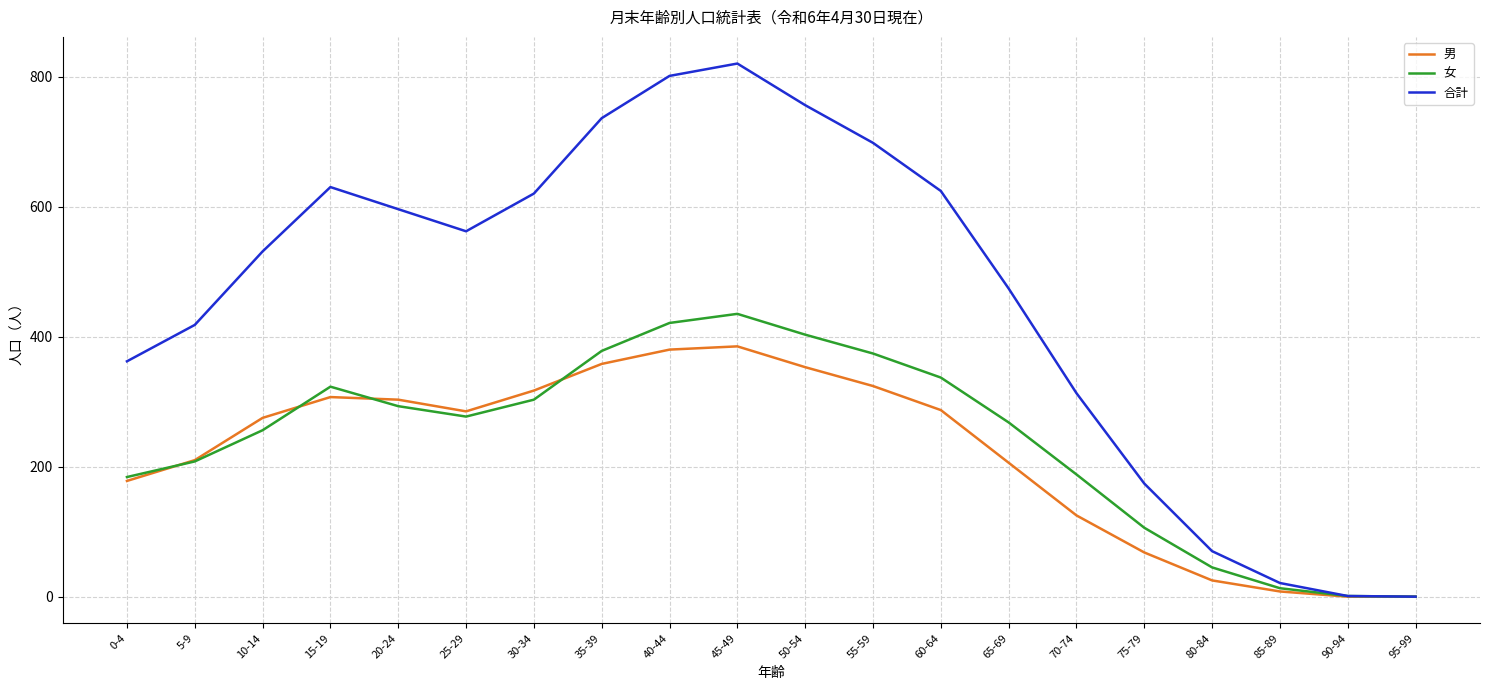

Count the number of categories in the chart.

20